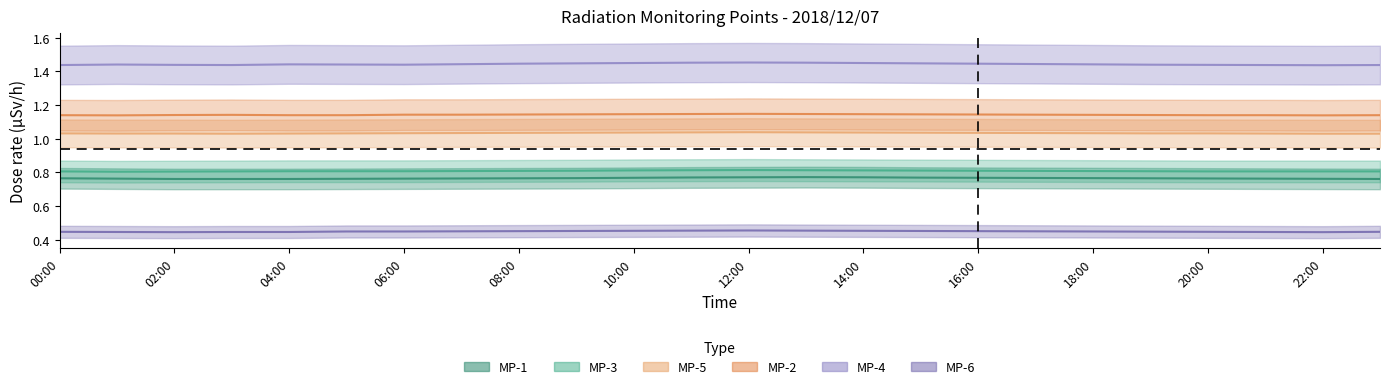

Rank the categories by MP-3 value from lowest to highest.

01:00, 02:00, 00:00, 03:00, 20:00, 21:00, 22:00, 23:00, 04:00, 05:00, 06:00, 19:00, 07:00, 18:00, 08:00, 17:00, 09:00, 16:00, 15:00, 10:00, 14:00, 11:00, 13:00, 12:00